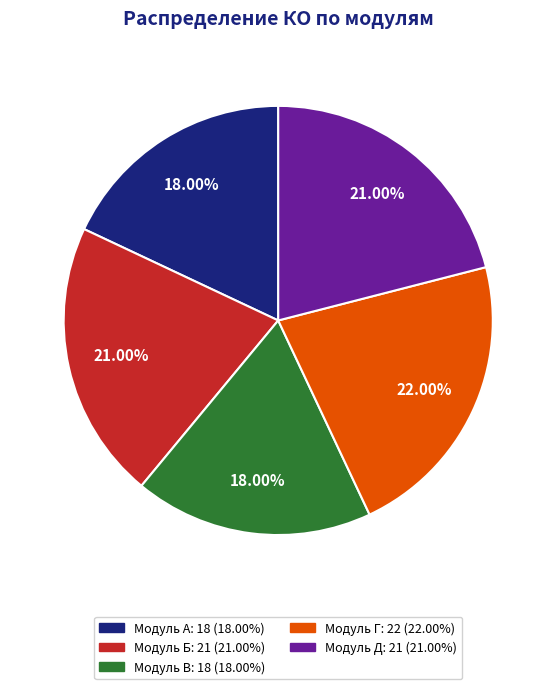

Is Модуль Б the majority of the pie?

No